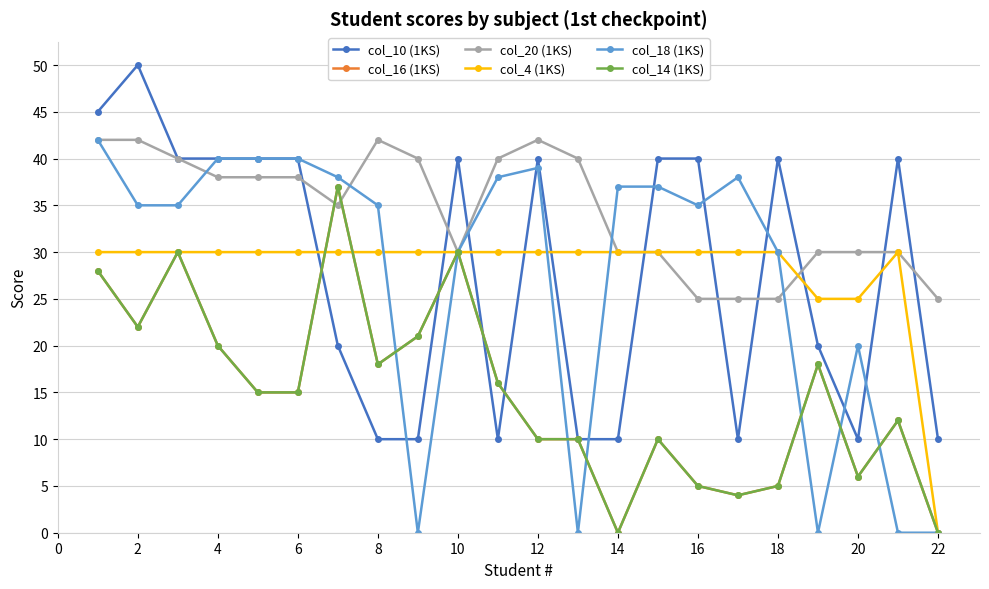

Does the chart have visible grid lines?

Yes